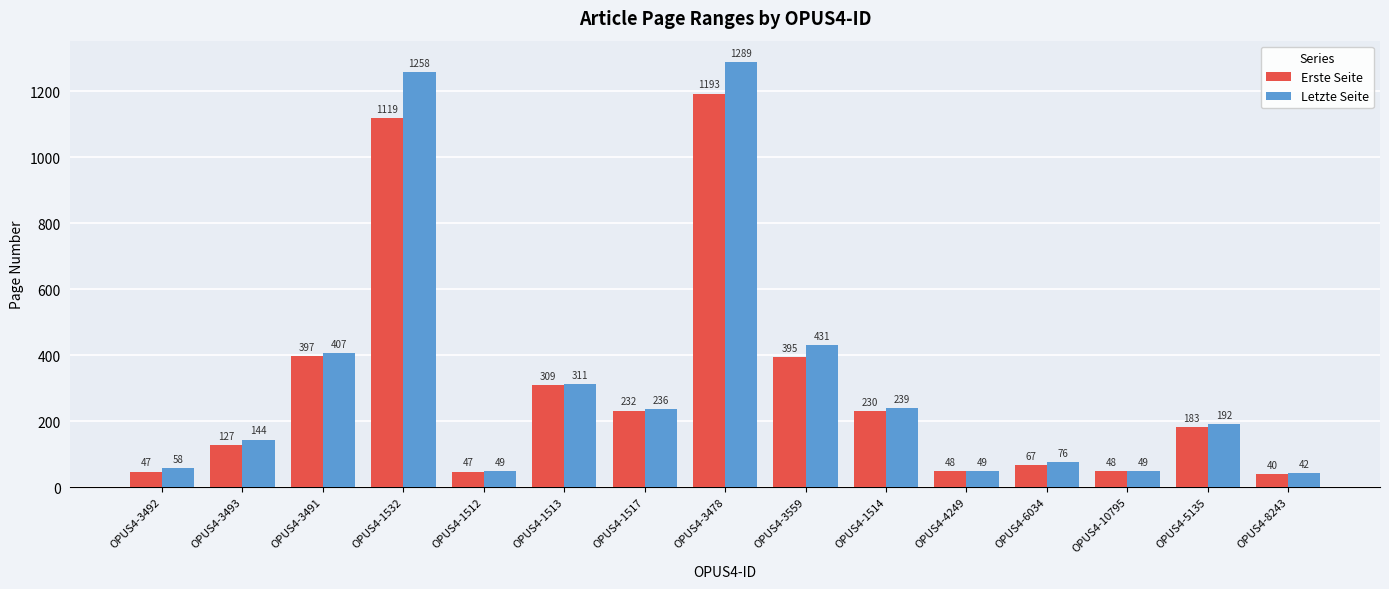

Is the value of Letzte Seite at OPUS4-8243 greater than the value of Erste Seite at OPUS4-1532?

No